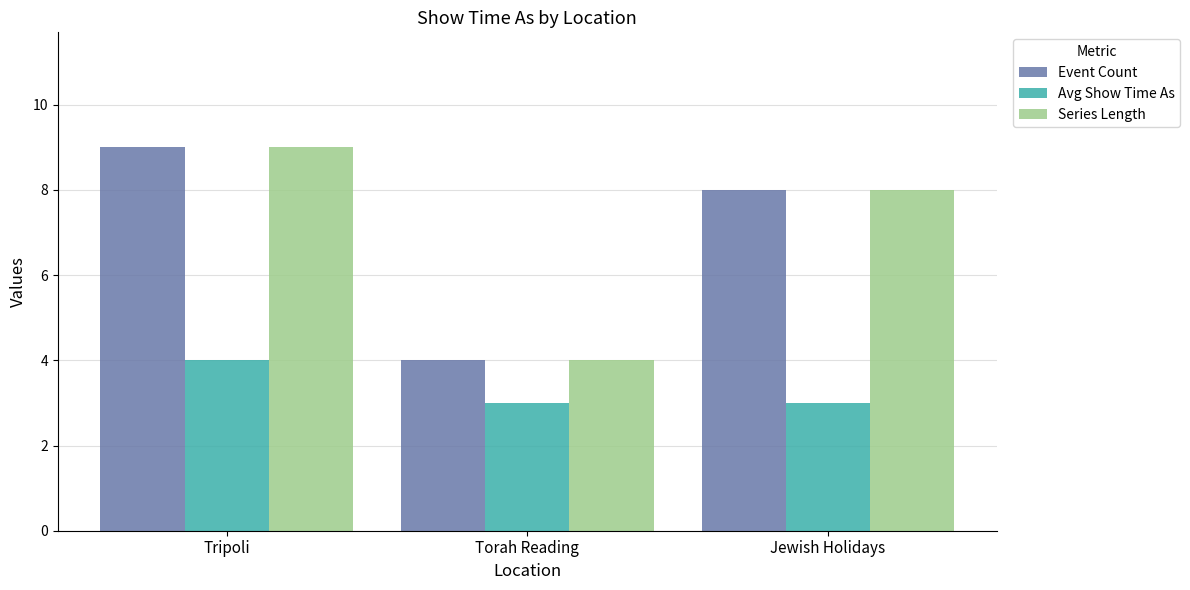

What is the maximum value shown in the chart?

9